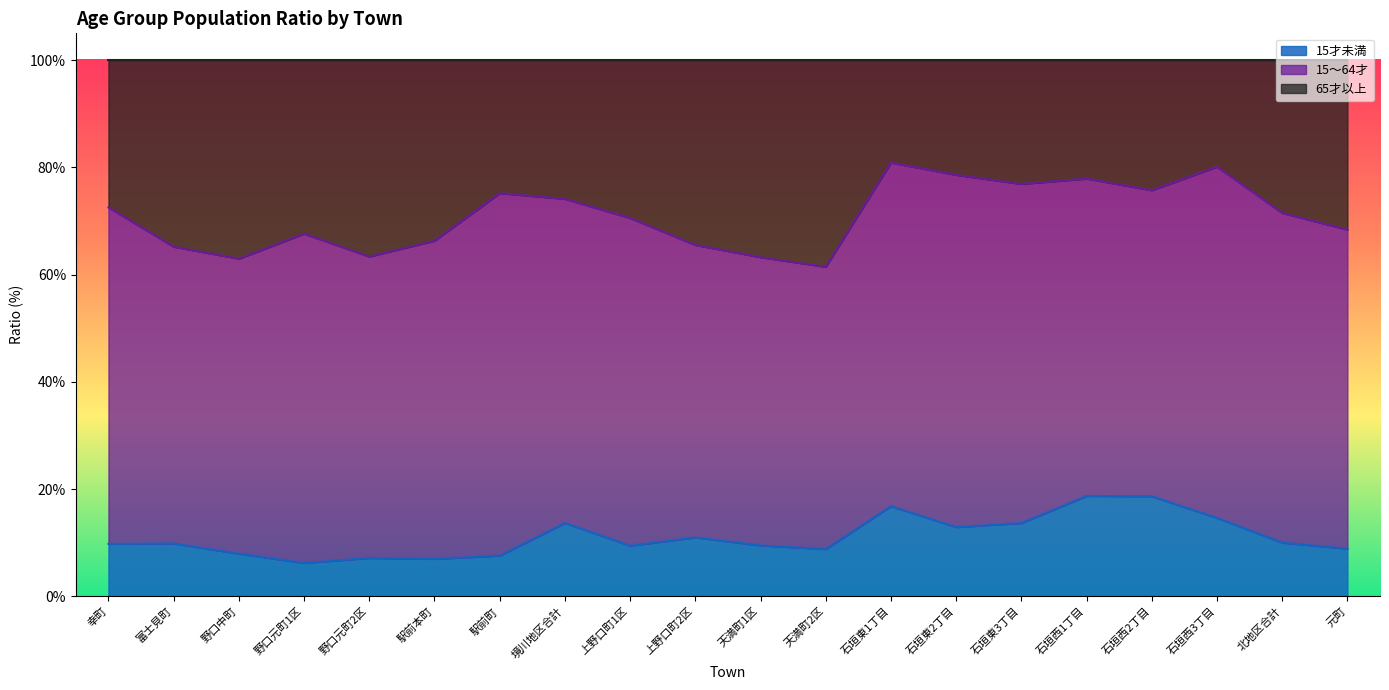

True or false: 65才以上 and 15才未満 cross at least once.

False